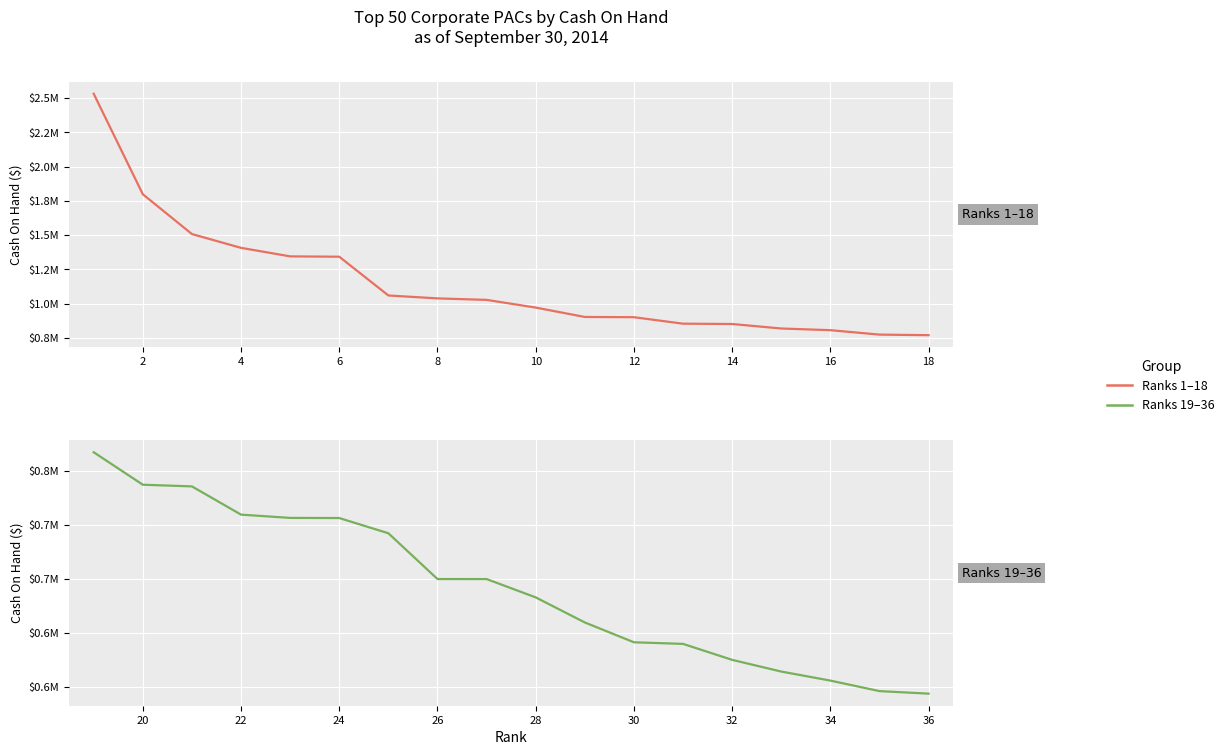

True or false: Top 50 Corporate PACs and Continued (Ranks 19–36) intersect in this chart.

False